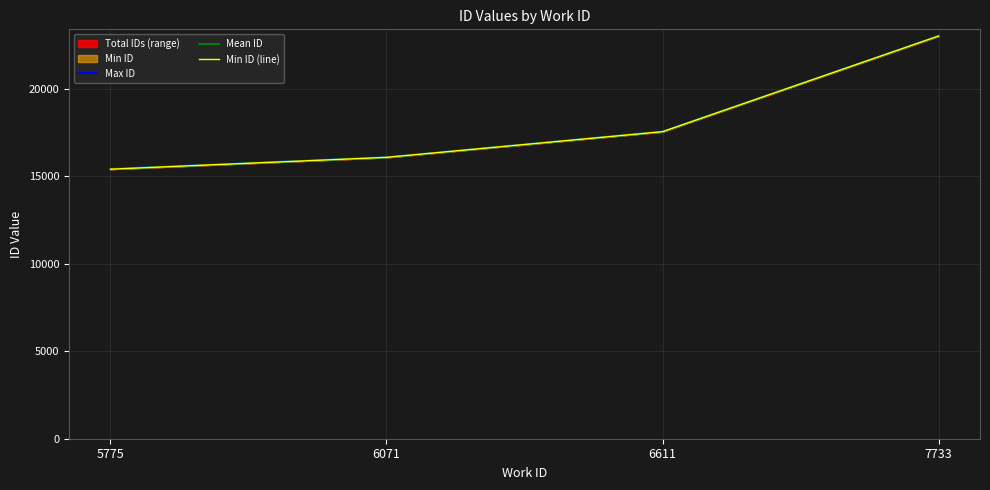

True or false: Mean ID and Max ID cross at least once.

False